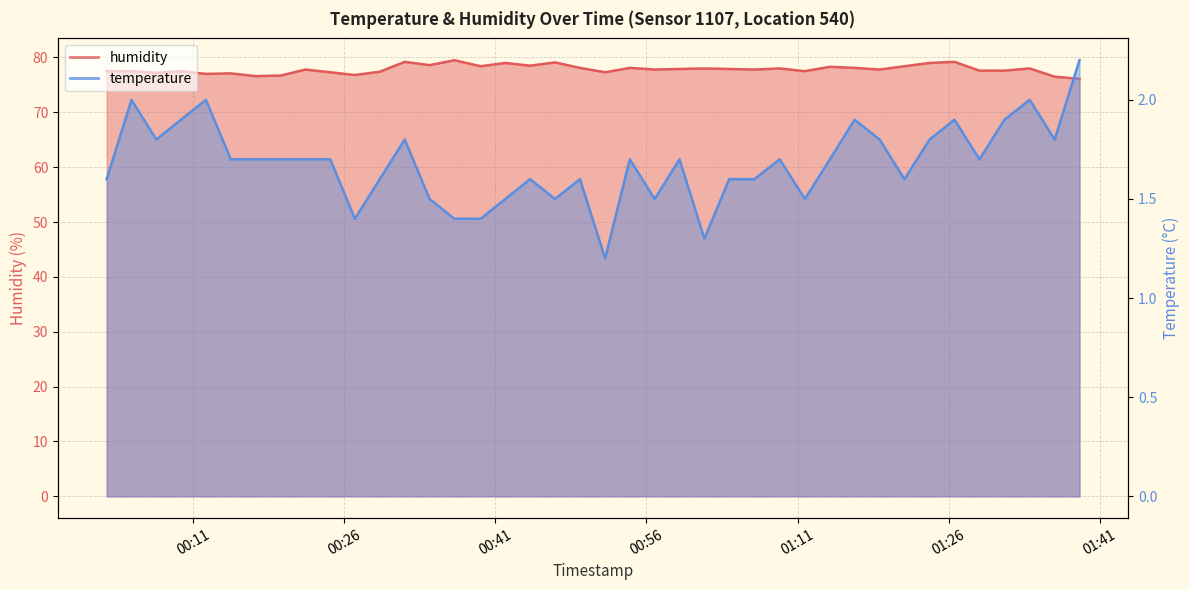

What position from the left is 2023-03-01T00:27:03?

11